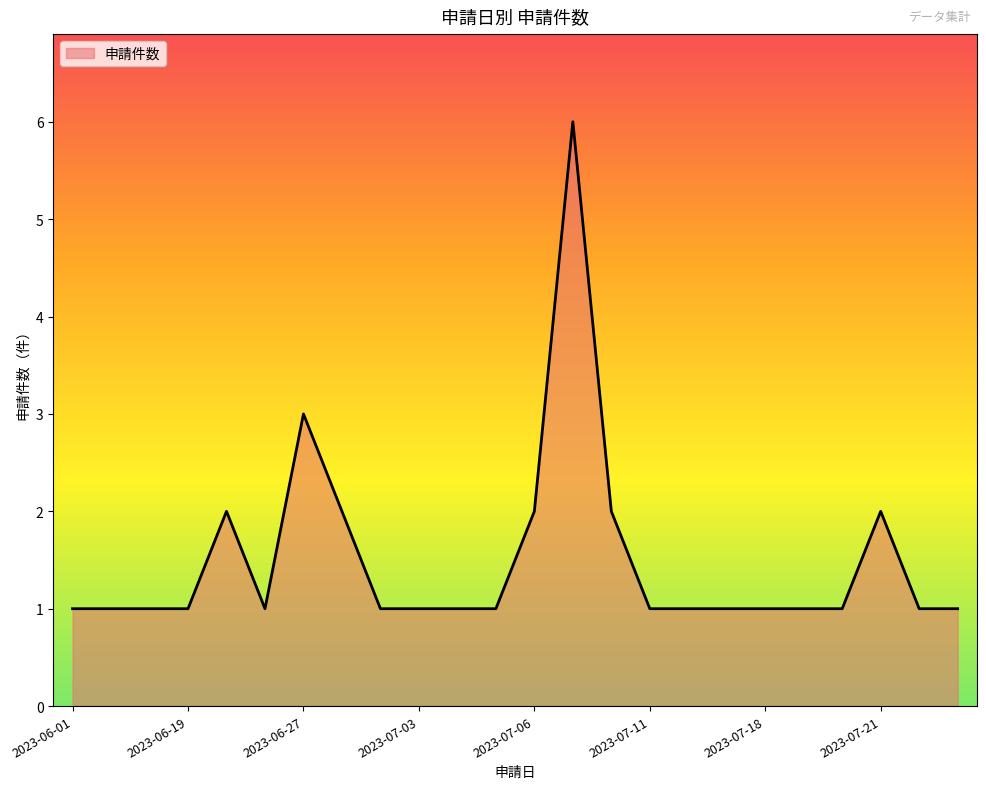

What is the difference between the maximum and minimum values?

5